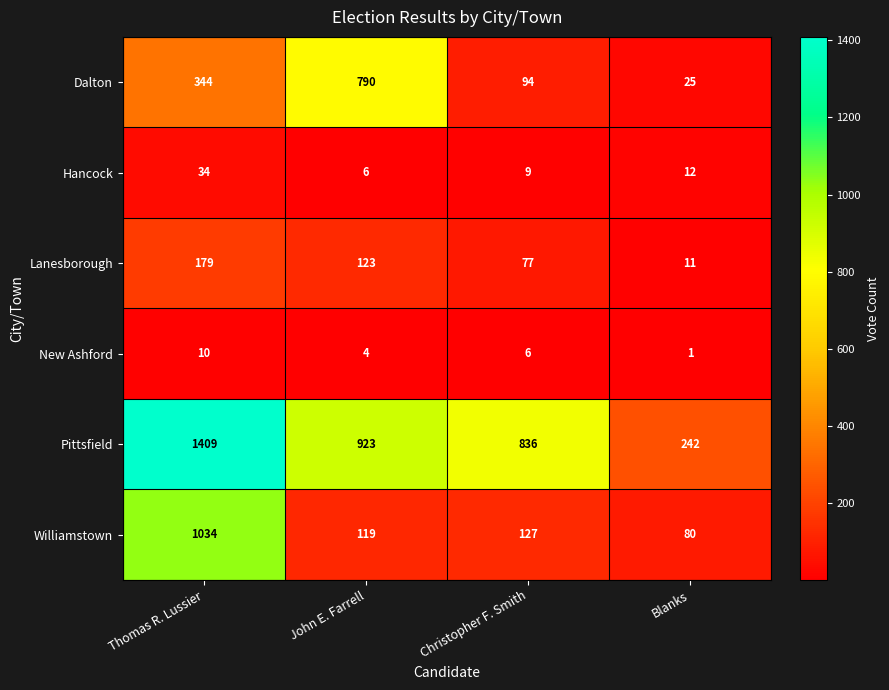

Which category has the highest value across all series?

Thomas R. Lussier